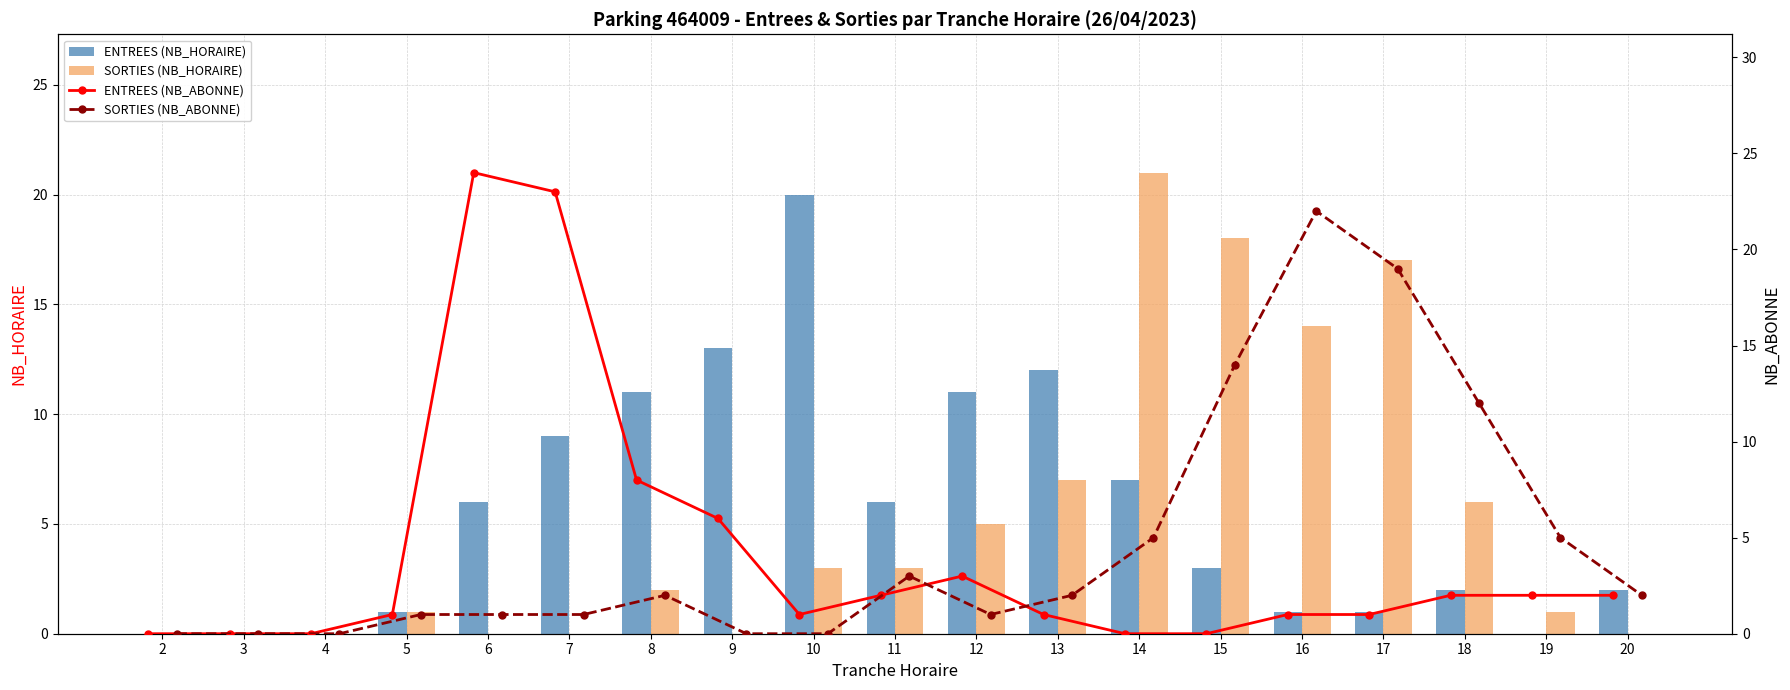

Which category has the highest value in the ENTREES (NB_HORAIRE) series?

10